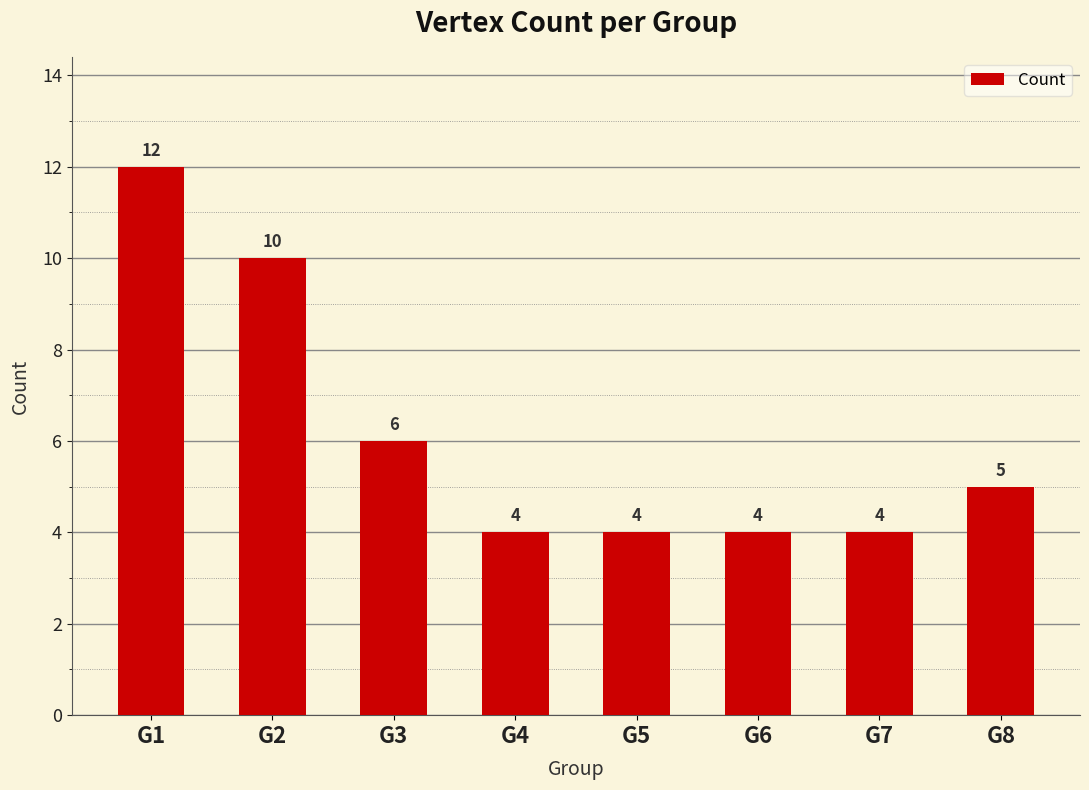

How many values are between 4 and 10?

7